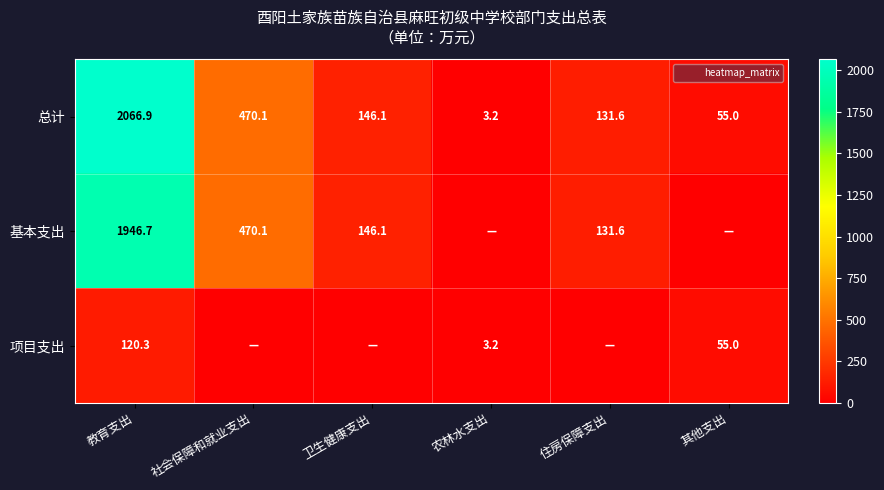

Which category has the lowest value in the 总计 series?

农林水支出